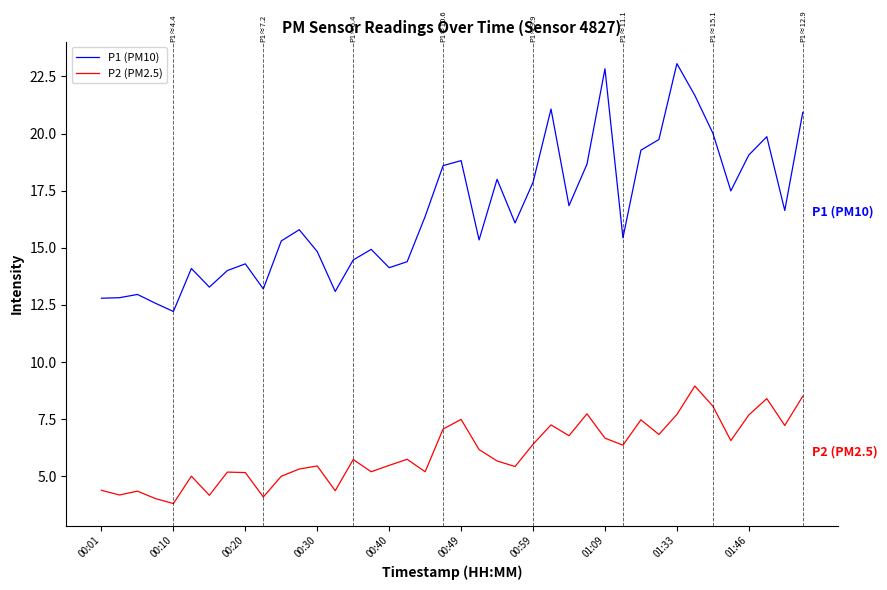

List the series in order of their peak value, highest first.

P1 (PM10), P2 (PM2.5)